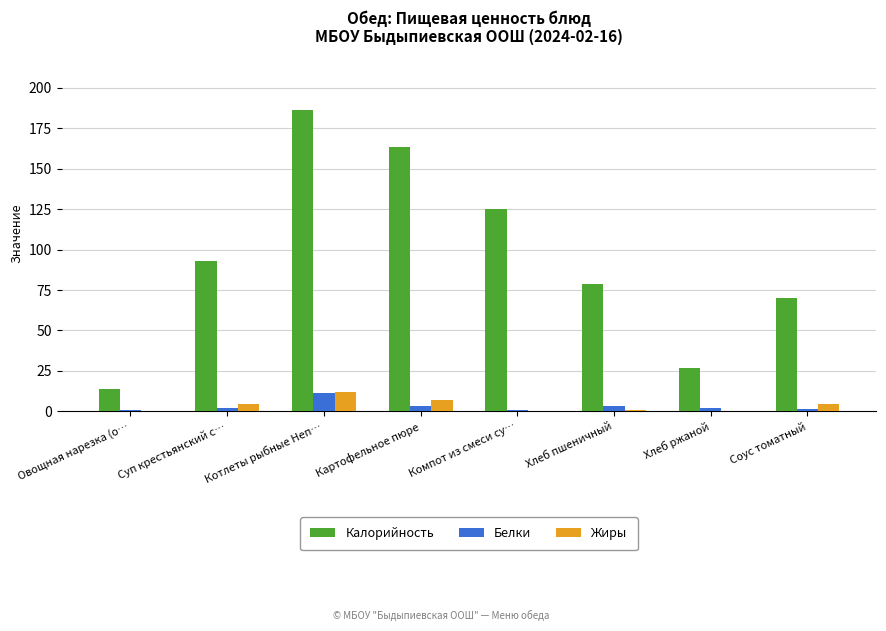

What is the sum of all Калорийность values?

757.7